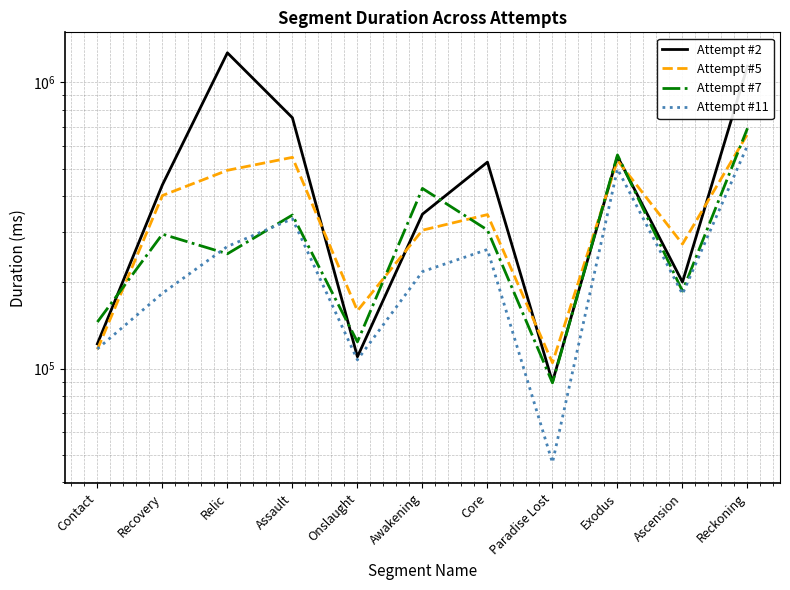

What are all the series names shown in the legend?

Attempt #2, Attempt #5, Attempt #7, Attempt #11